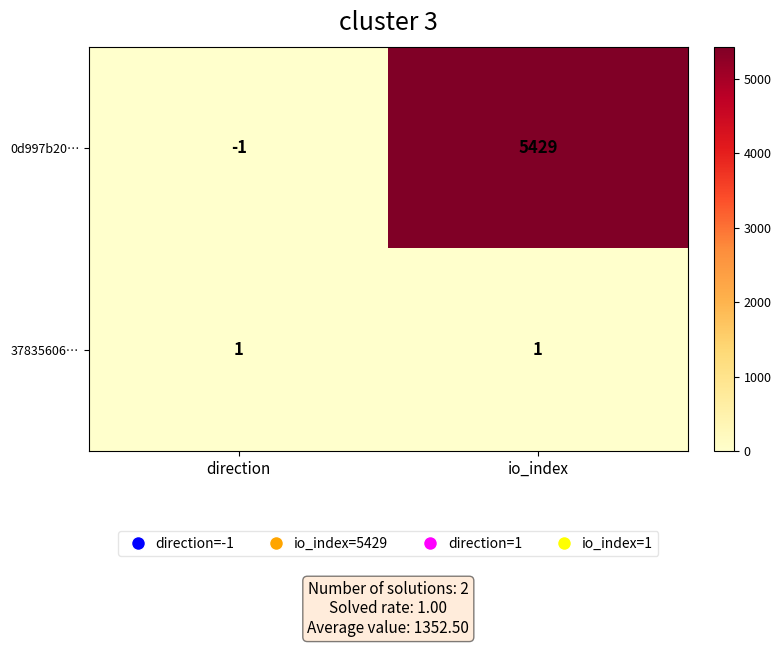

The value of 0d997b20… at io_index is 5429. True or false?

True